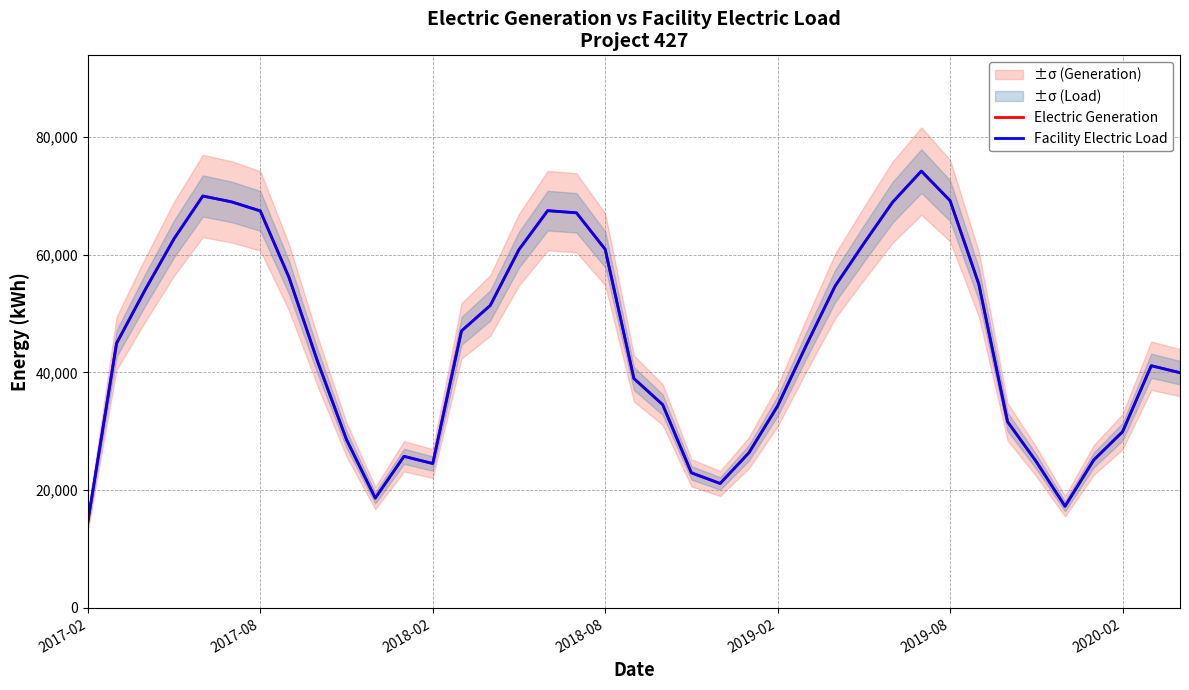

Is it true that Electric Generation equals 39205.8 at 11?

False